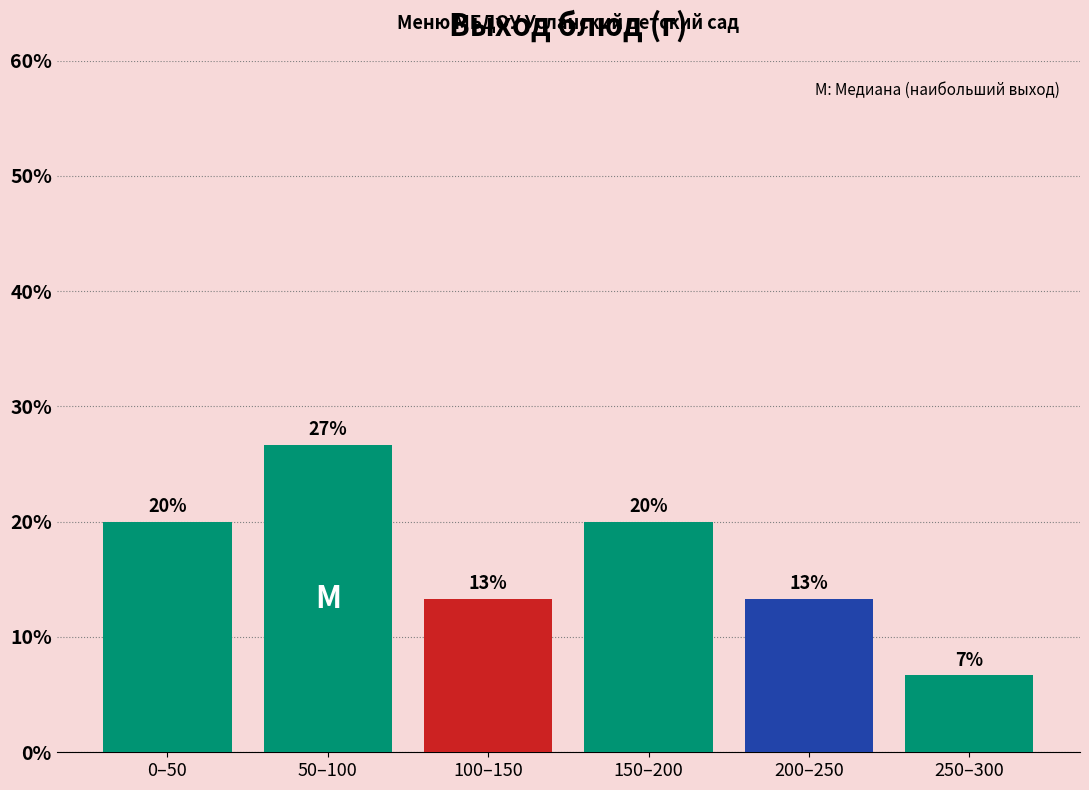

Does the chart contain any negative values?

No